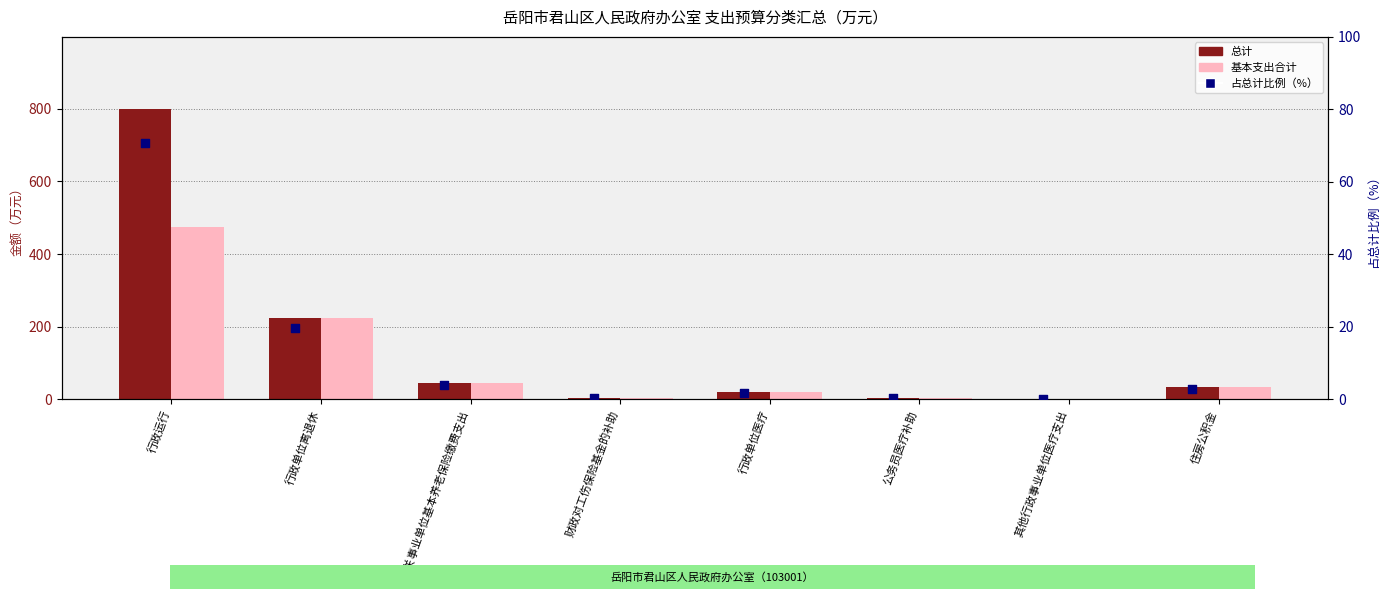

What is the total value across all series at 财政对工伤保险基金的补助?

5.8